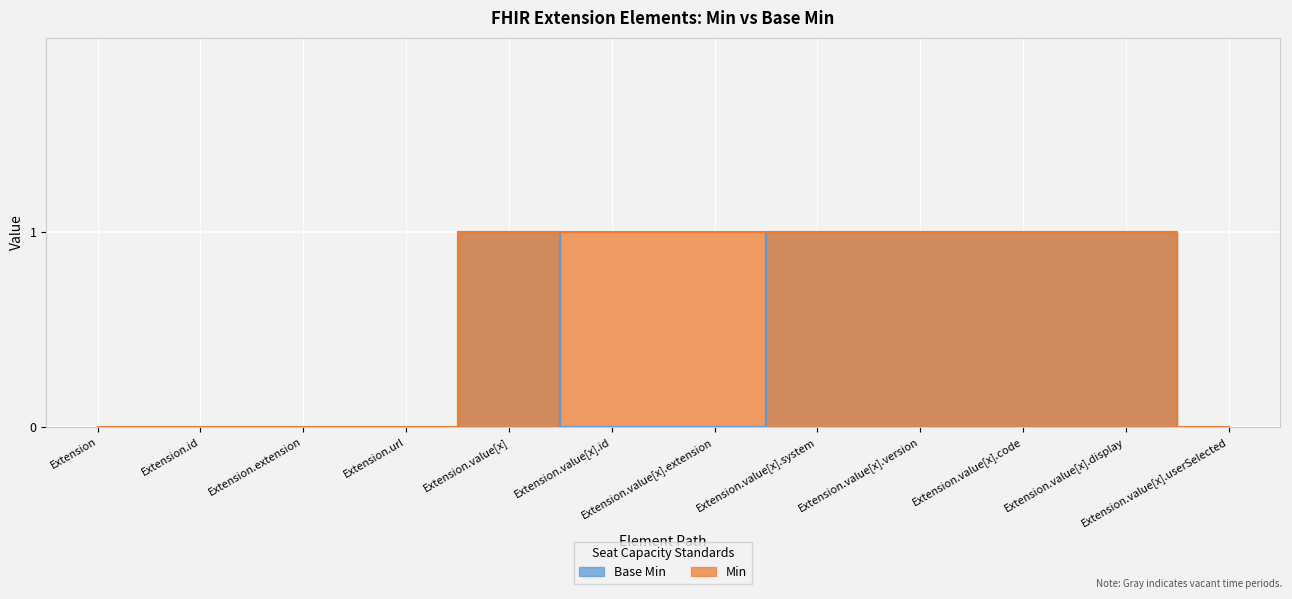

What is the label of the 3rd point from the right?

Extension.value[x].code